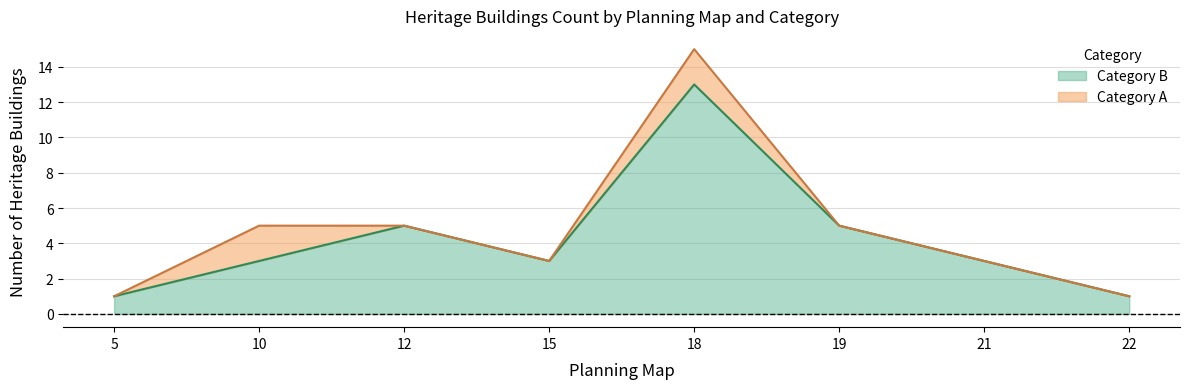

What is the difference between the maximum and second lowest values in the Category B series?

12